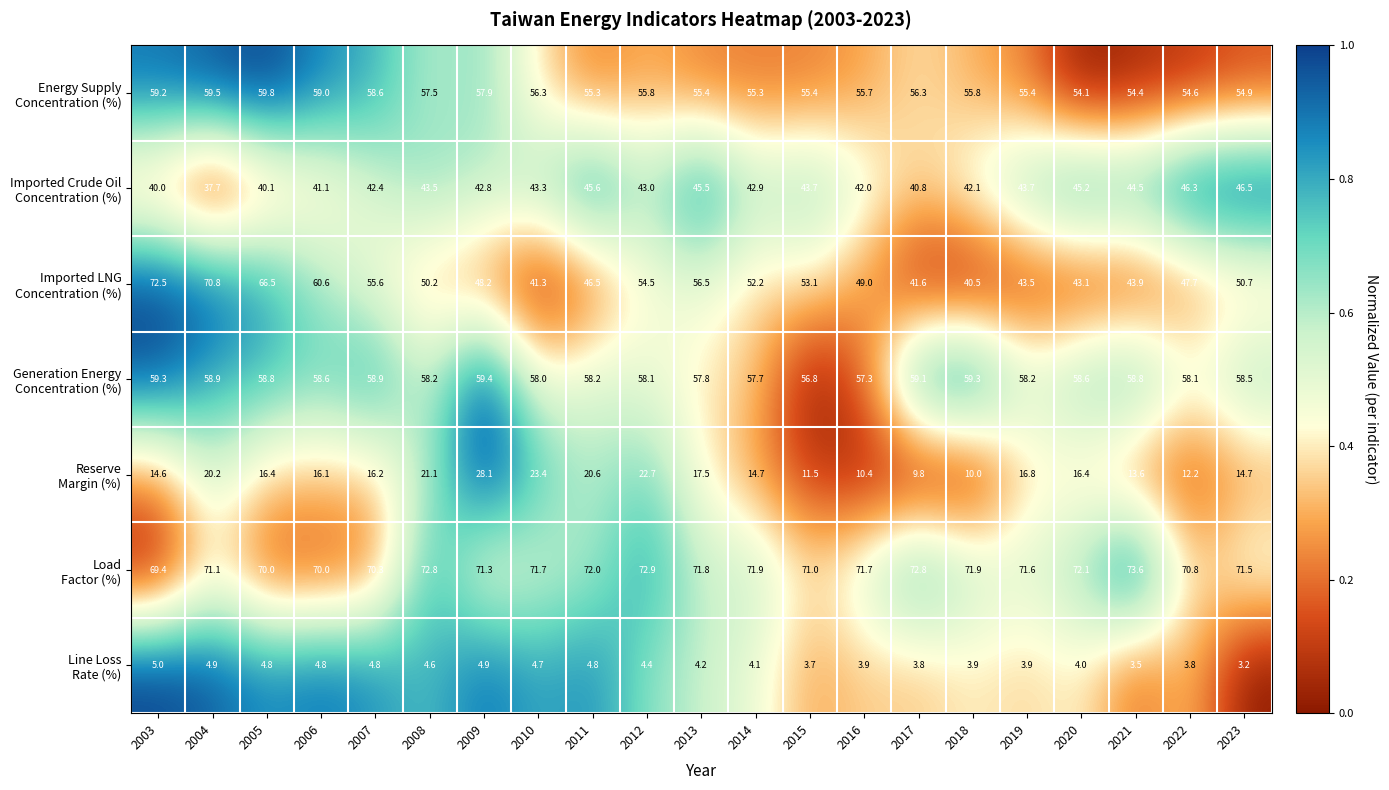

What is the minimum value shown in the chart?

3.2